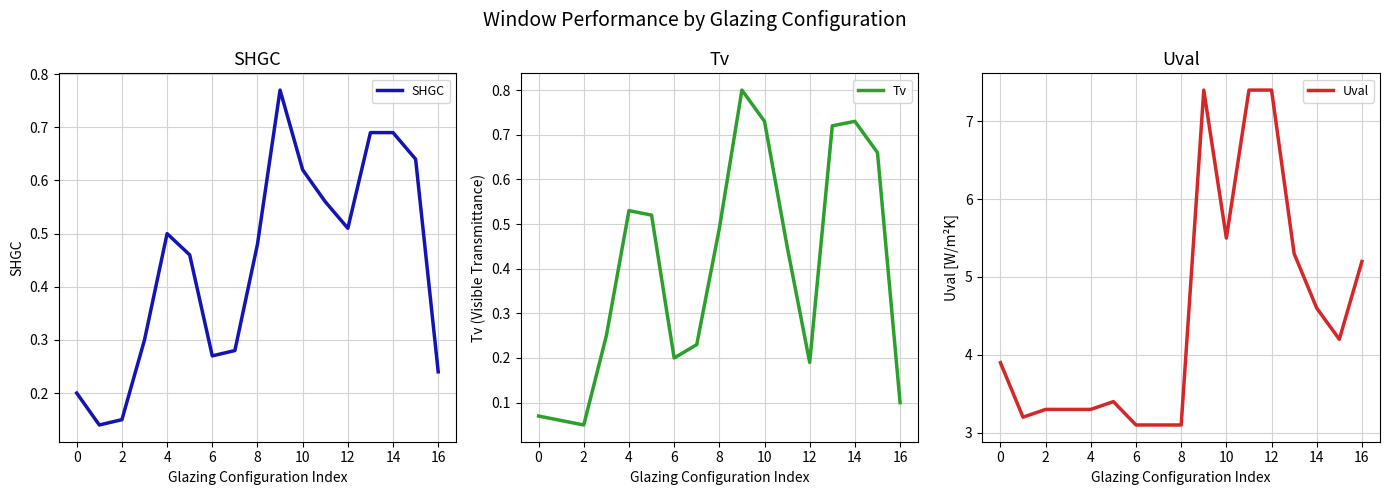

Which label corresponds to the largest value in the chart?

9